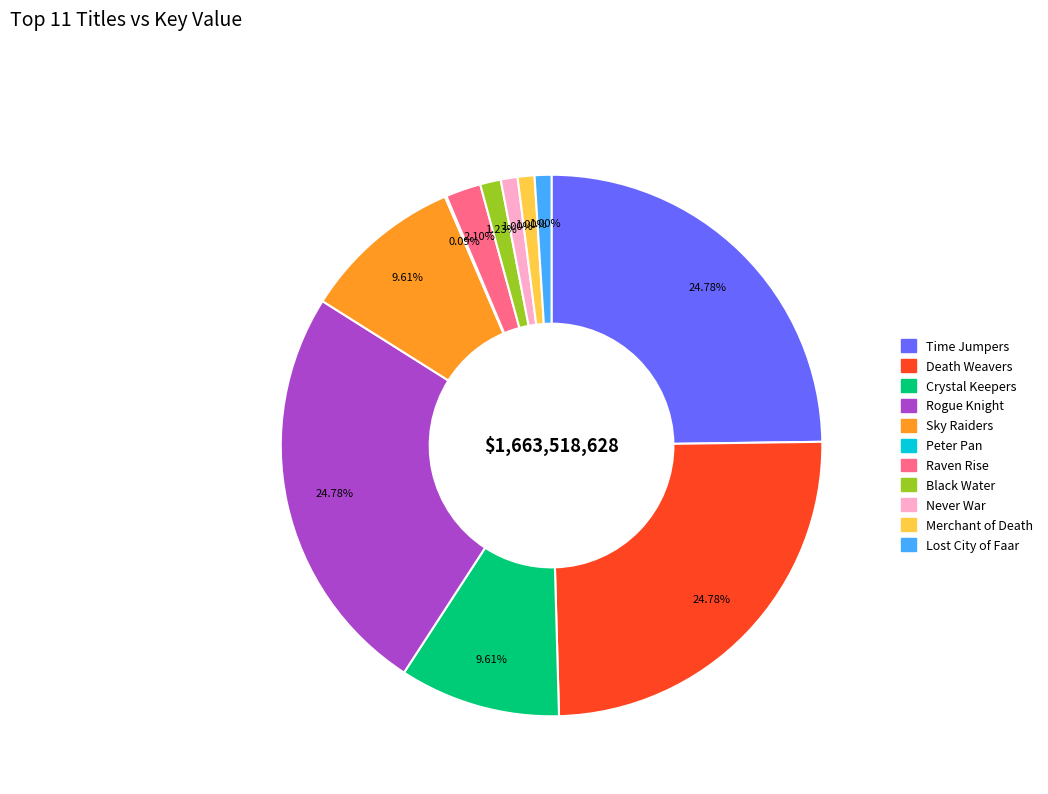

Is there a majority slice in this chart?

No